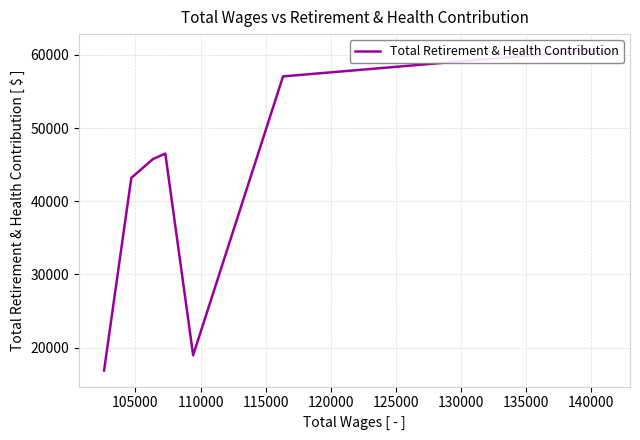

What is the sum of all values?

349267